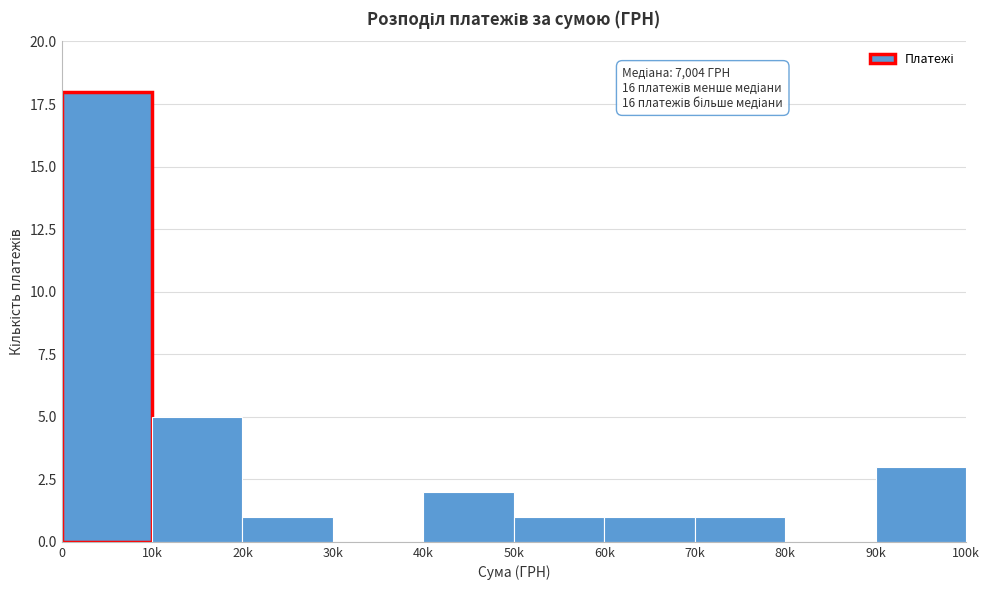

Reading left to right, what are all the values shown in this chart?

0=18	10k=5	20k=1	30k=0	40k=2	50k=1	60k=1	70k=1	80k=0	90k=3